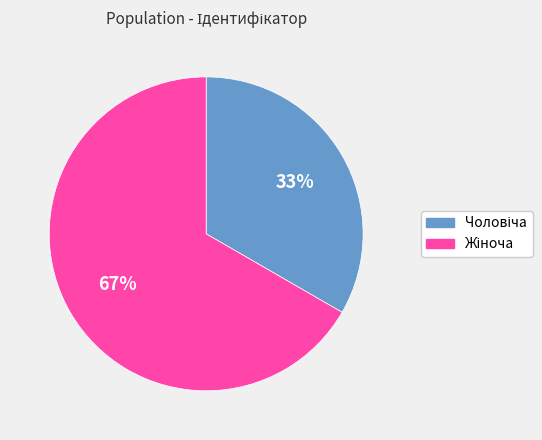

Does any single category account for the majority?

Yes